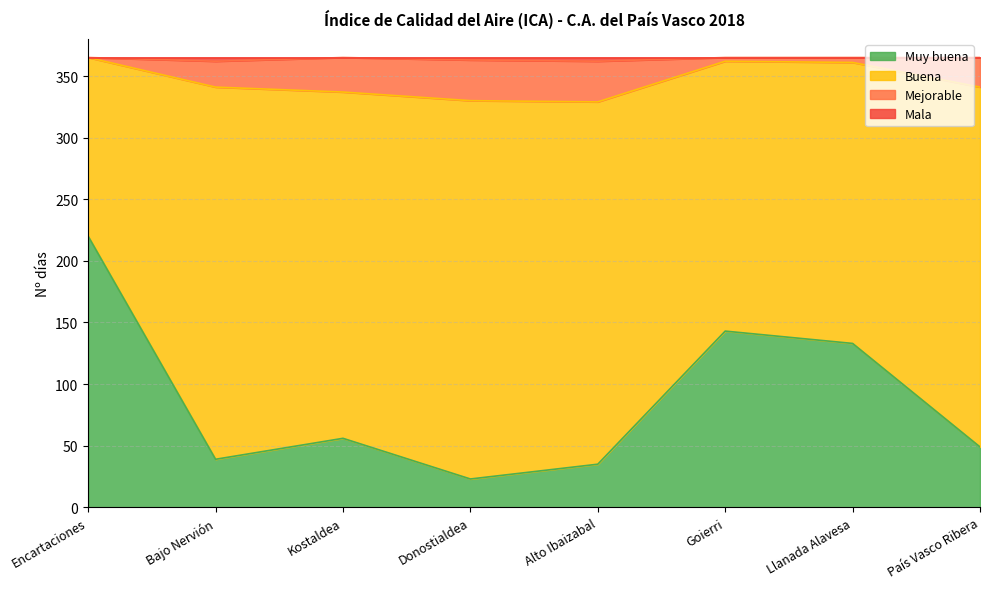

True or false: Mala and Muy buena cross at least once.

False